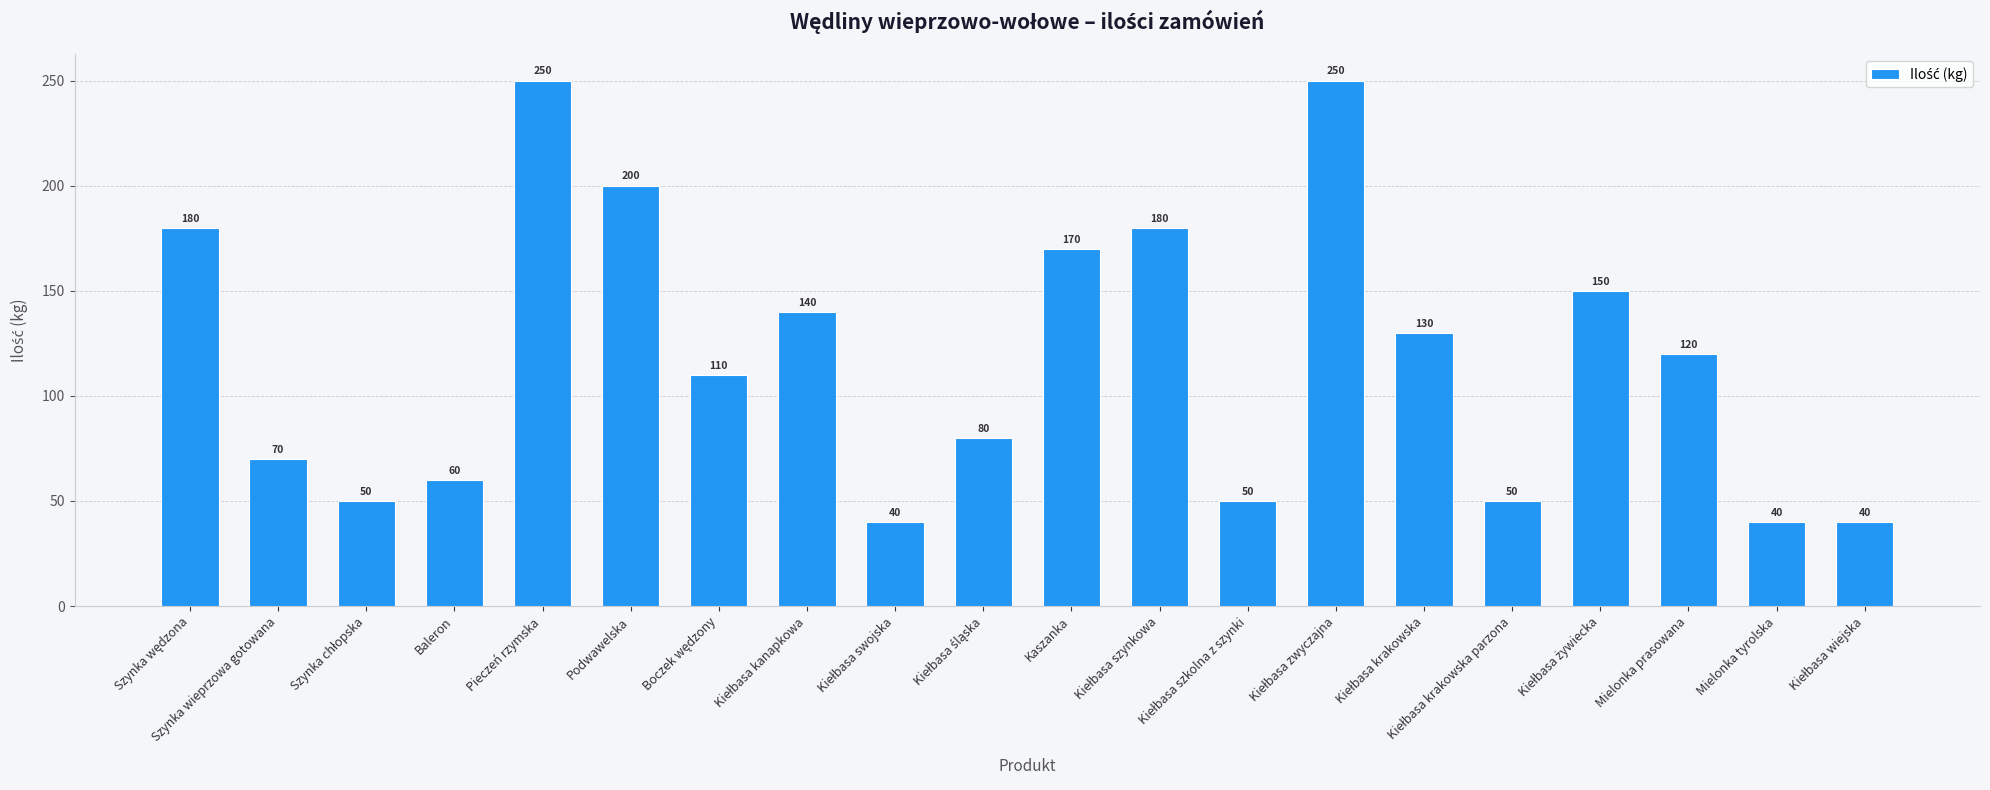

What is the sum of all values?

2360